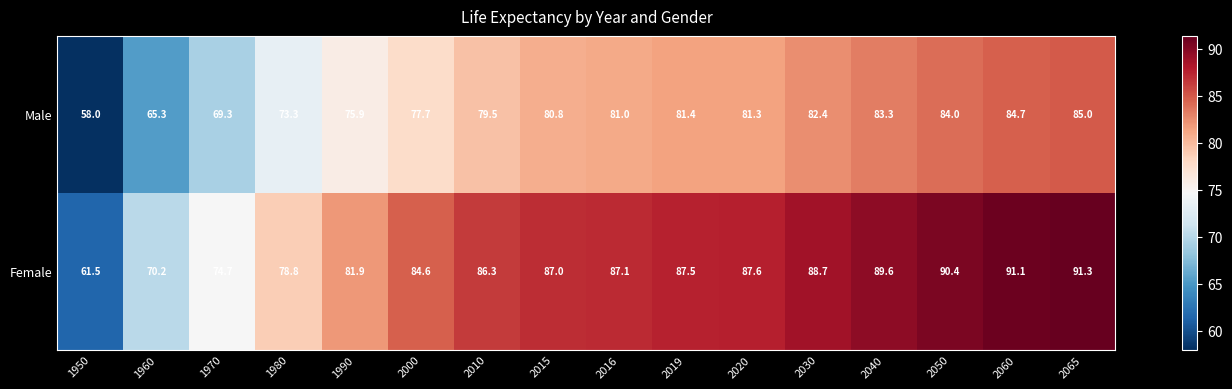

What is the average value of the Male series?

77.7